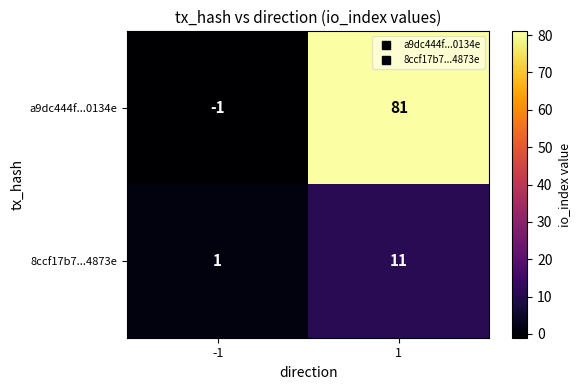

What is the minimum value shown in the chart?

-1